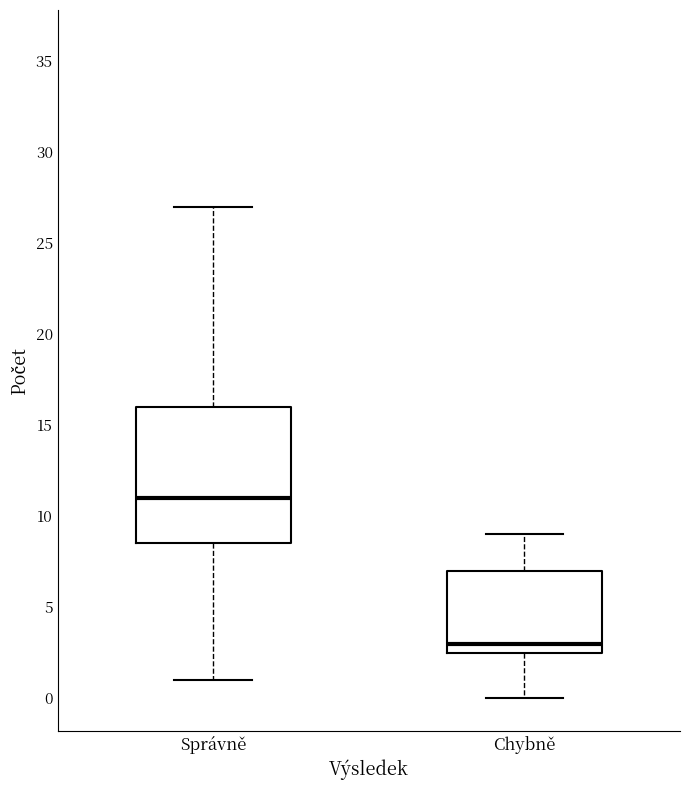

Reading left to right, transcribe this box plot: for each box, give where its median line is, the range the box spans, and where its two whiskers end, as read against the y-axis. The values are not printed on the chart, so give them approximately, as read against the axis.

Správně: median 11.0, box 8.5 to 16.0, whiskers 1.0 to 27.0
Chybně: median 3.0, box 2.5 to 7.0, whiskers 0.0 to 9.0